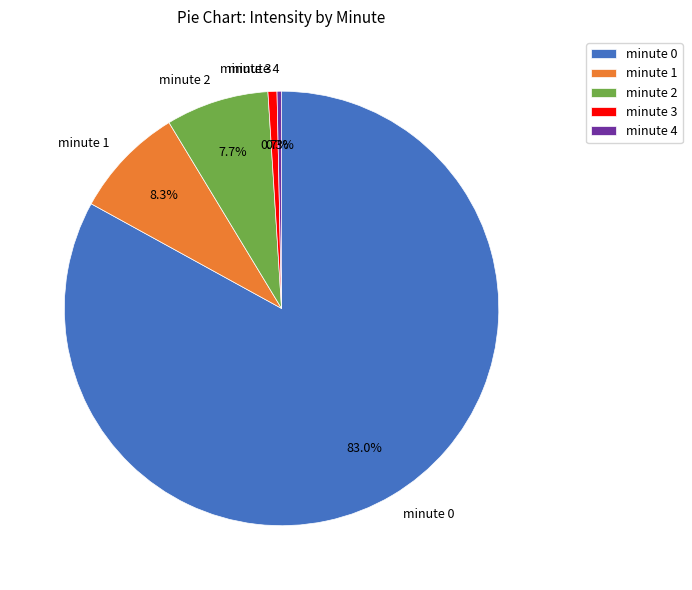

Which has a higher value, minute 2 or minute 0?

minute 0